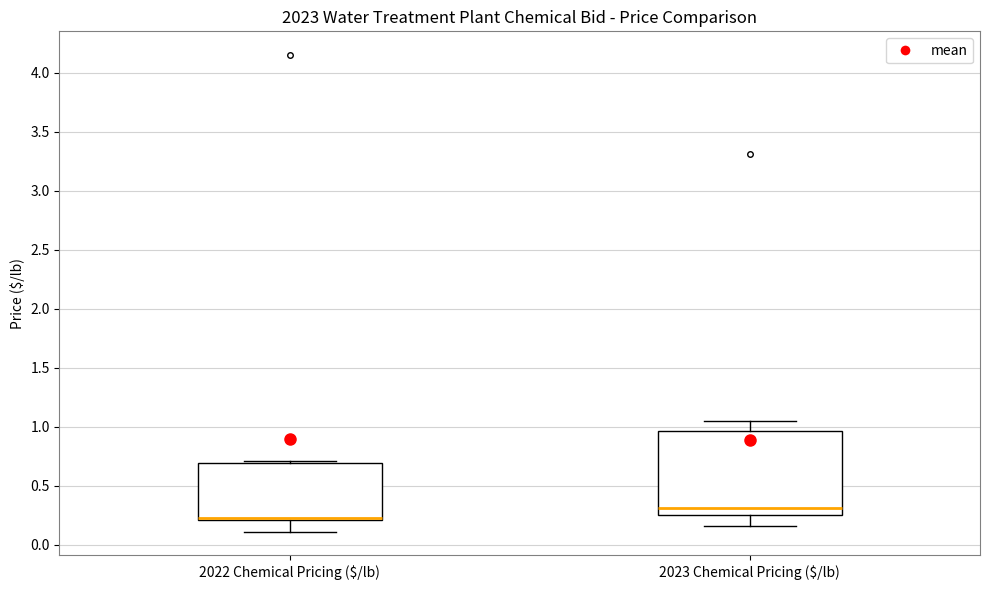

Comparing the boxes themselves (not the whiskers), which one is the tallest?

2023 Chemical Pricing ($/lb)